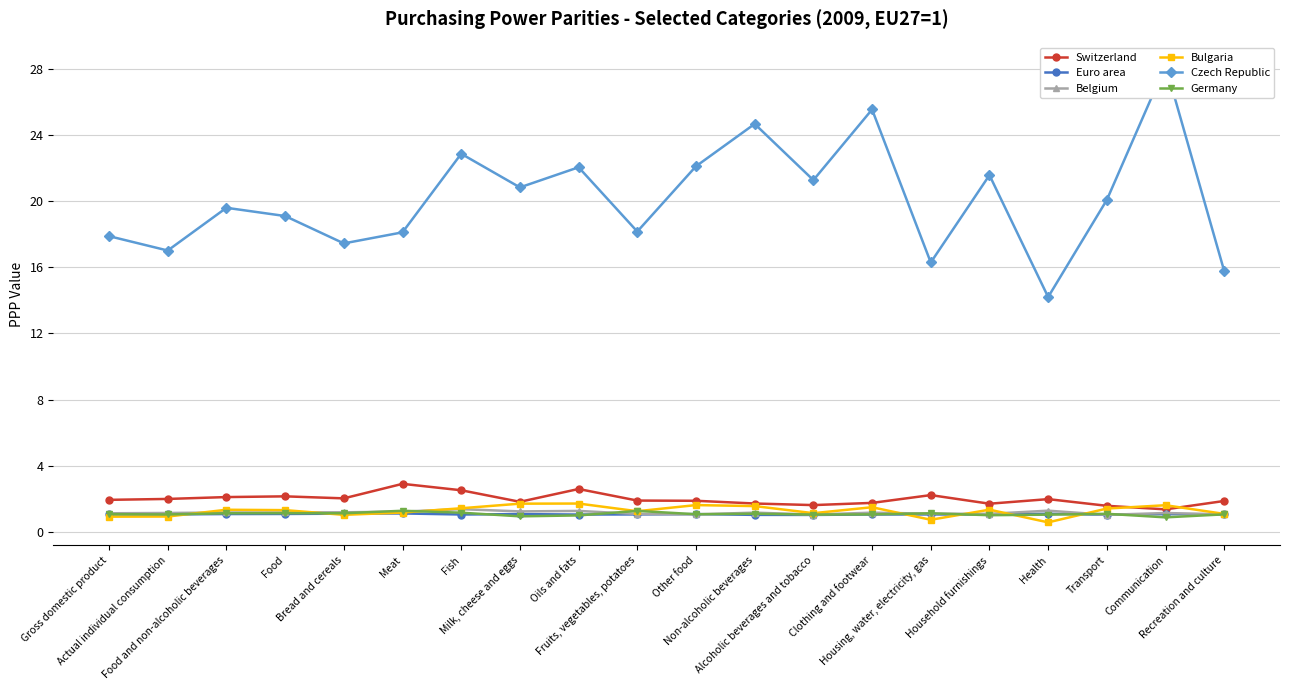

True or false: Czech Republic and Switzerland intersect in this chart.

False